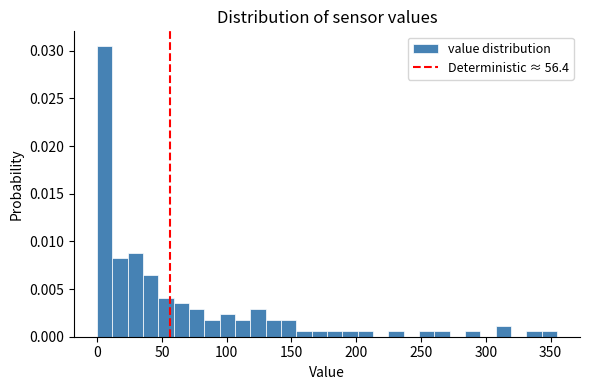

Around what value on the x-axis is the tallest bar? Give the approximate position of its centre, as read against the axis.

5